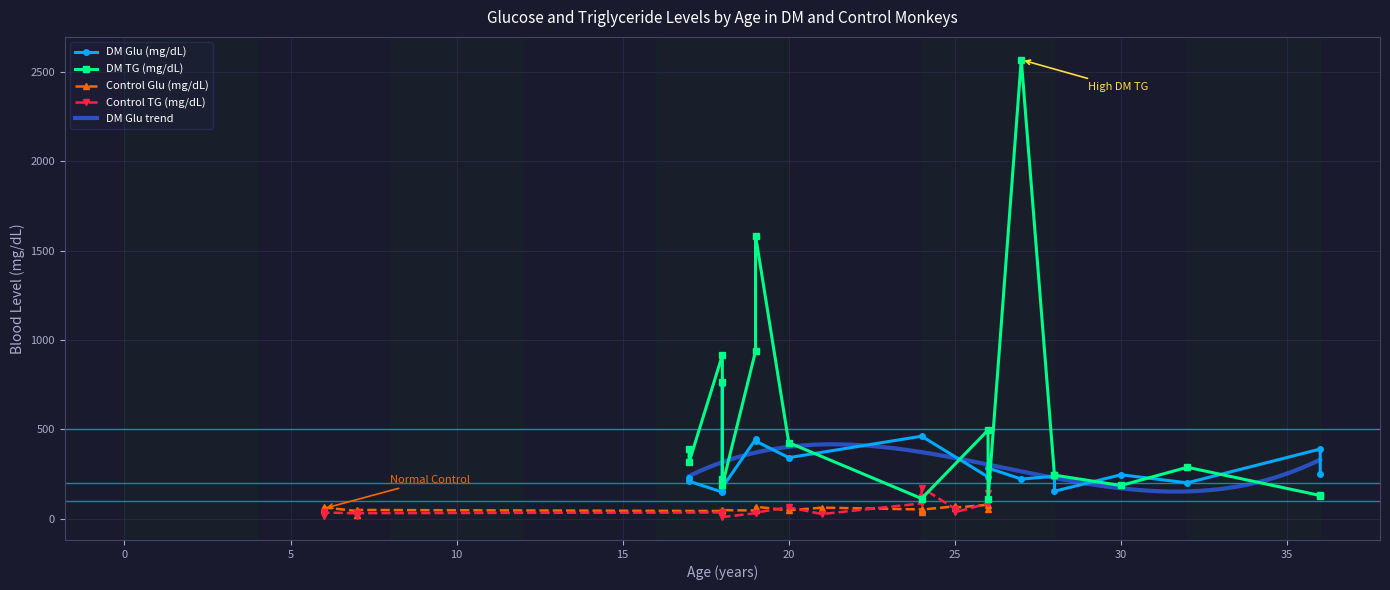

What is the maximum value for DM Glu trend?

415.8